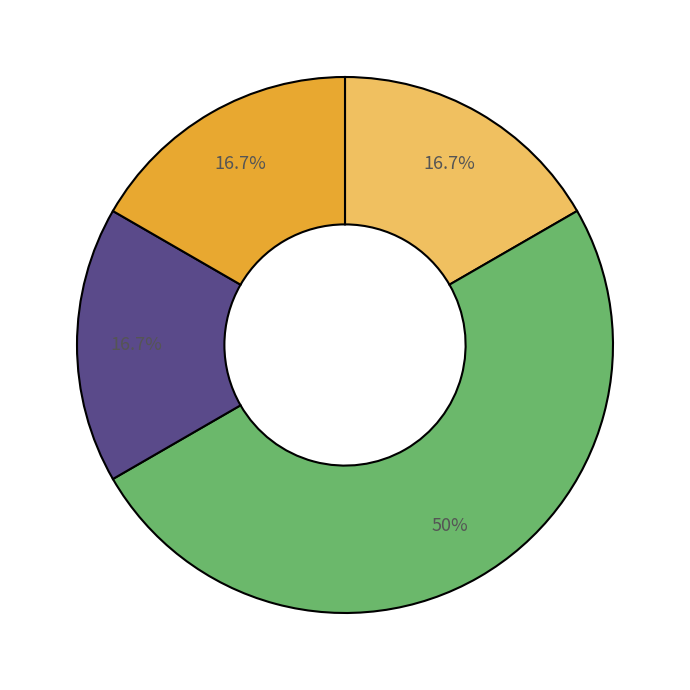

Count the number of slices in the pie.

4